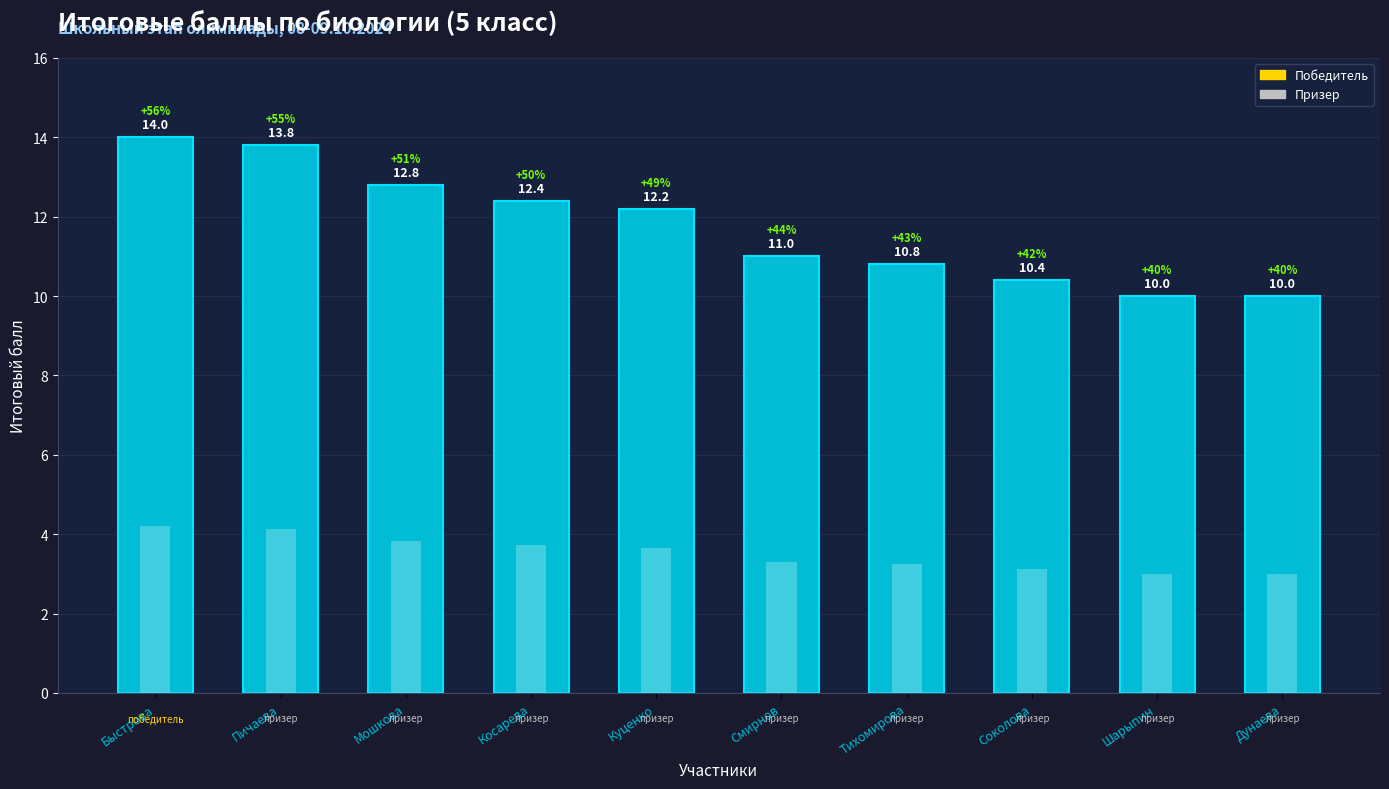

Which has a higher value, Куценко or Соколова?

Куценко